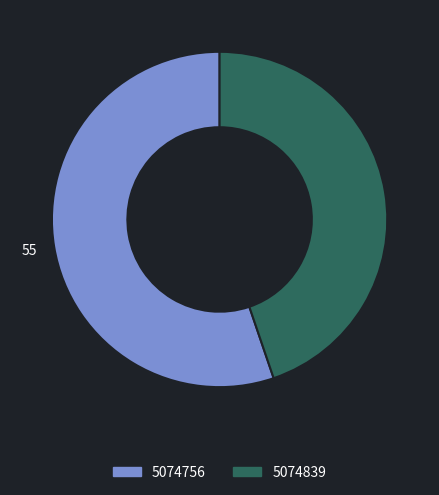

Do 5074756 and 5074839 together represent more than half of the pie?

Yes